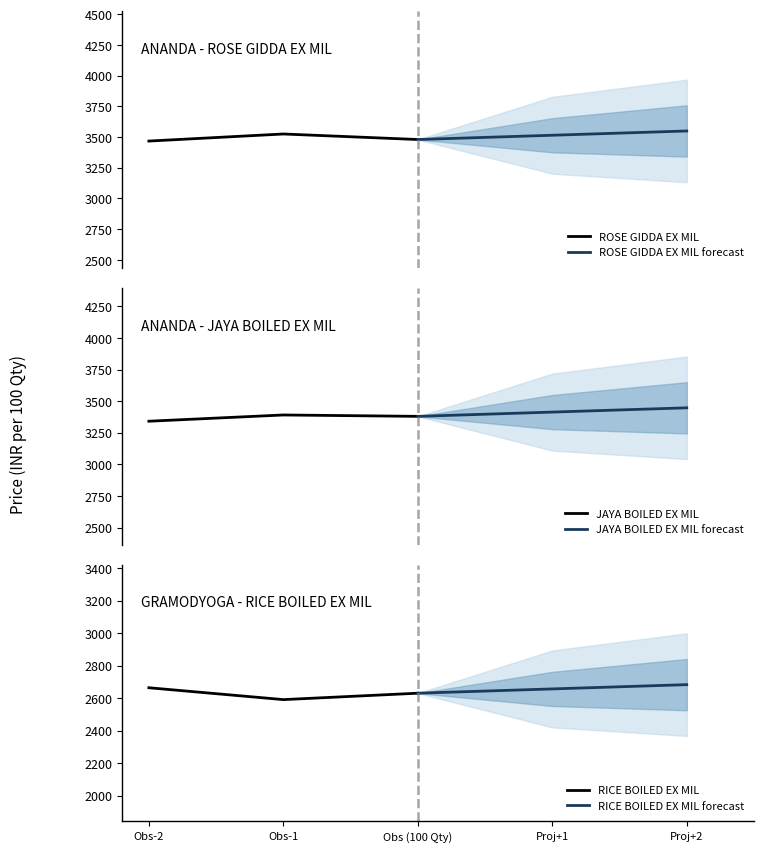

True or false: JAYA BOILED EX MIL has a value of 3380.0 at Obs (100 Qty).

True